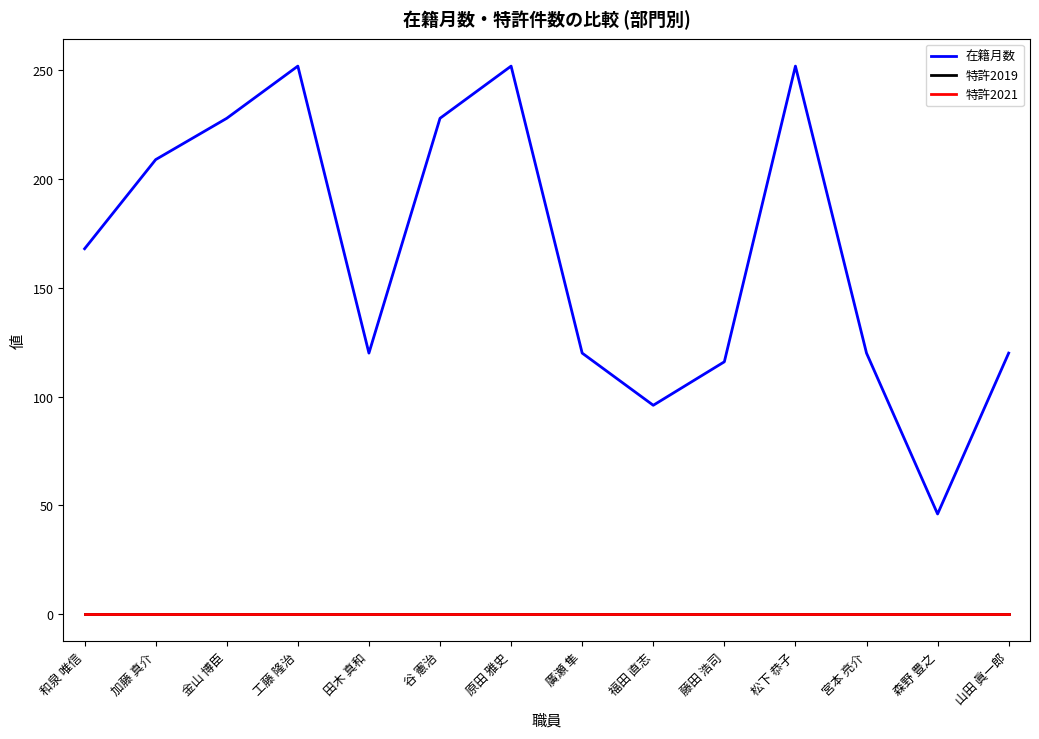

Reading left to right, what are all the values shown in this chart?

在籍月数: 168	209	228	252	120	228	252	120	96	116	252	120	46	120
特許2019: 0	0	0	0	0	0	0	0	0	0	0	0	0	0
特許2021: 0	0	0	0	0	0	0	0	0	0	0	0	0	0